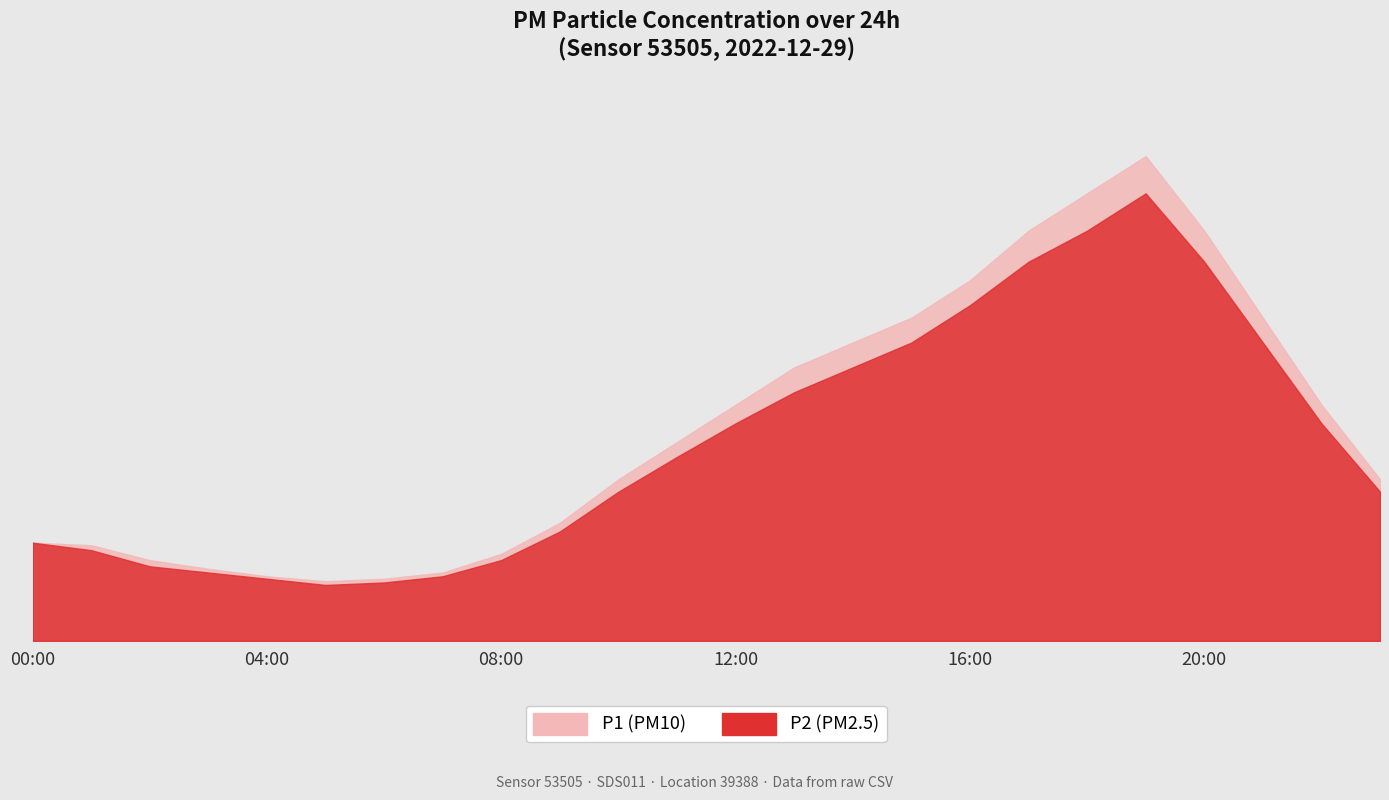

Which series has the widest spread of values?

P1